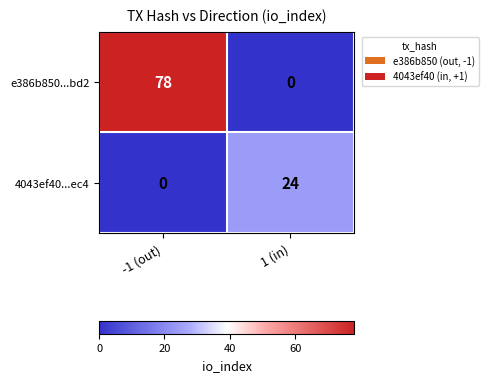

Which series has the largest total across all categories?

e386b850...bd2